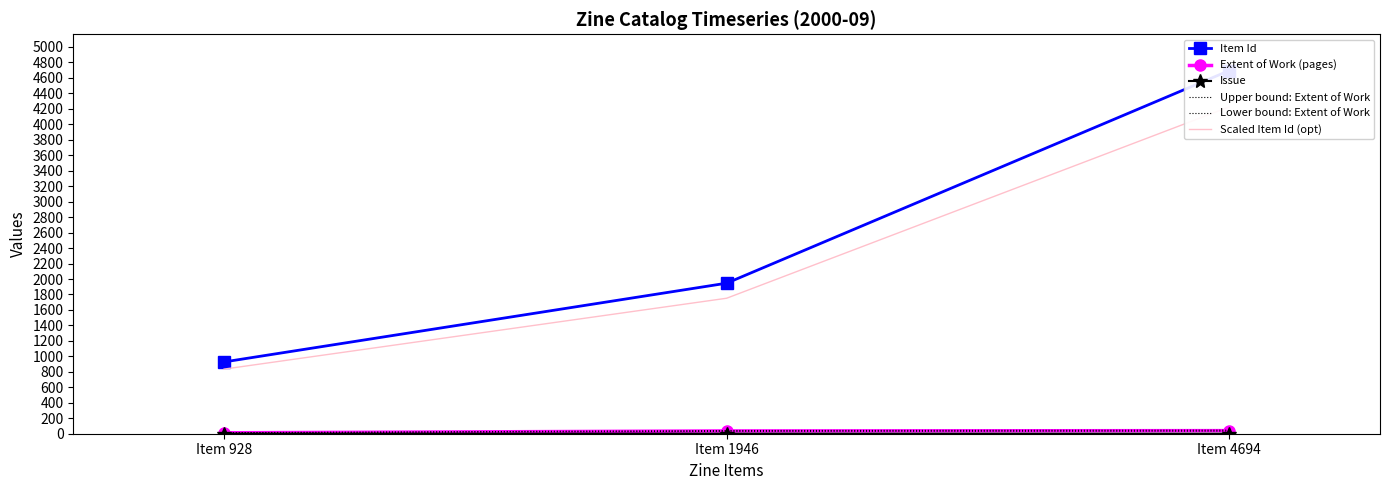

What is the difference between the maximum and minimum values in the Item Id series?

3766.0